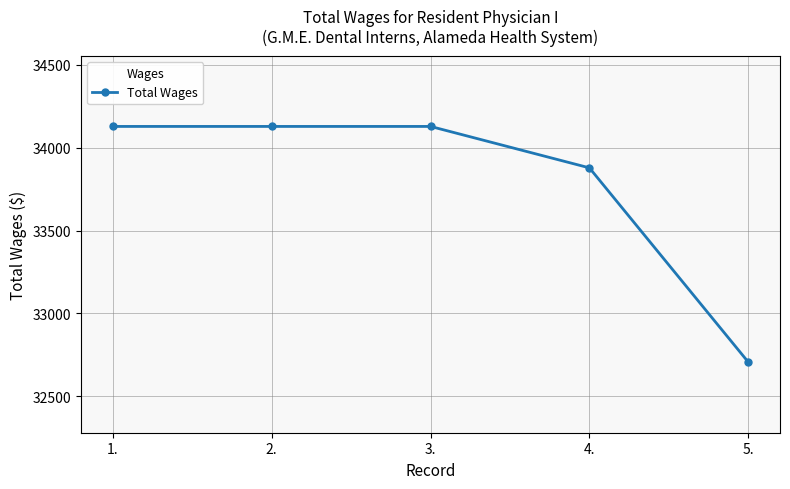

What is the maximum value shown in the chart?

34129